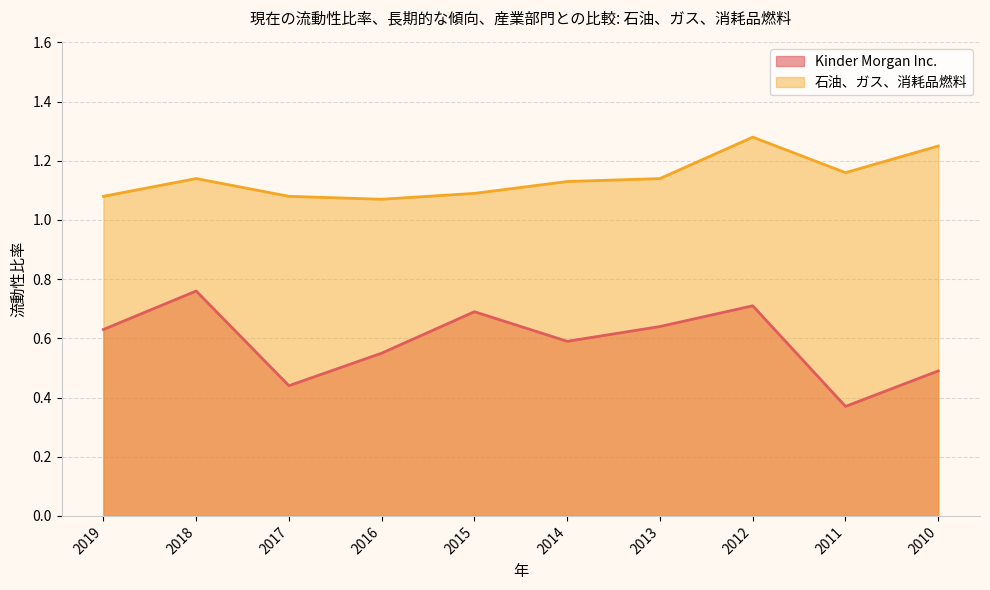

True or false: 石油、ガス、消耗品燃料 and Kinder Morgan Inc. cross at least once.

False